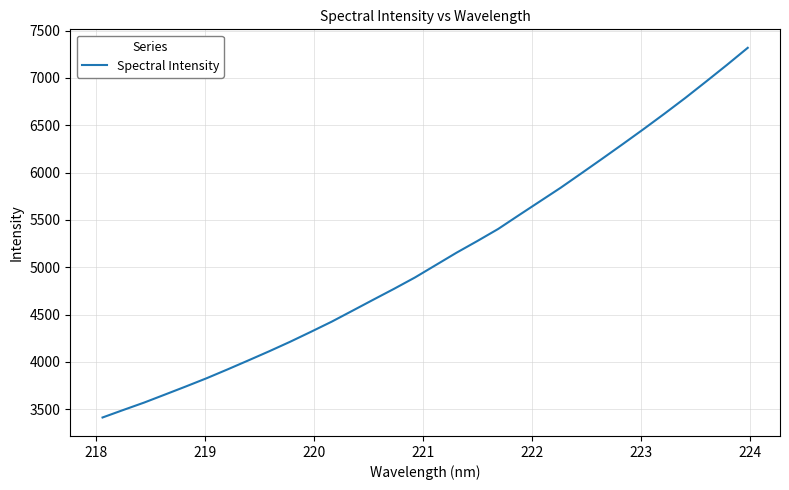

What is the smallest value displayed?

3412.7